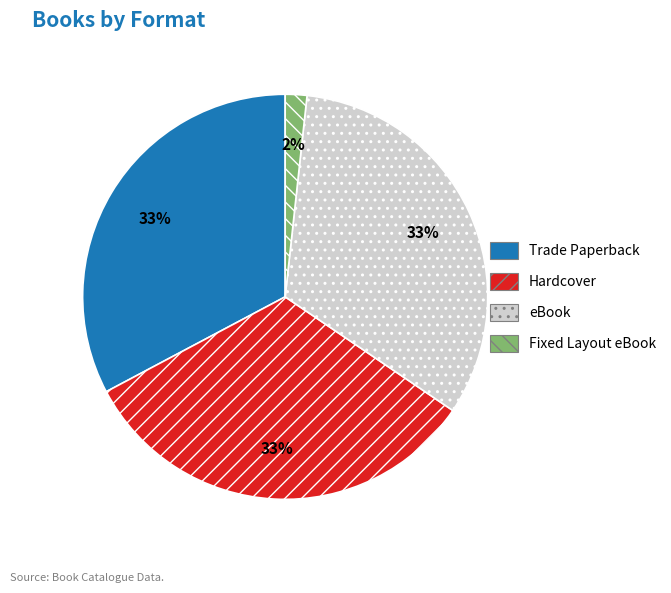

Between Fixed Layout eBook and eBook, which is larger?

eBook